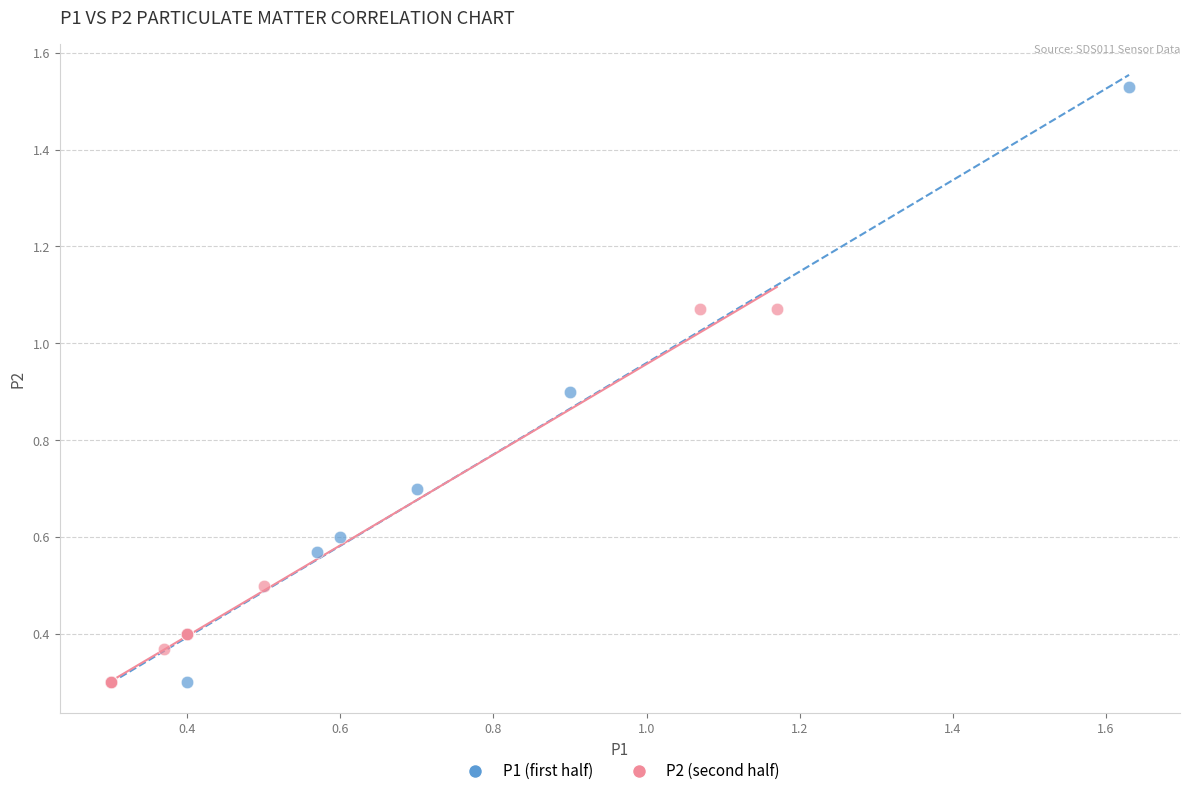

Which series has the widest spread of Y values?

P1 (first half)